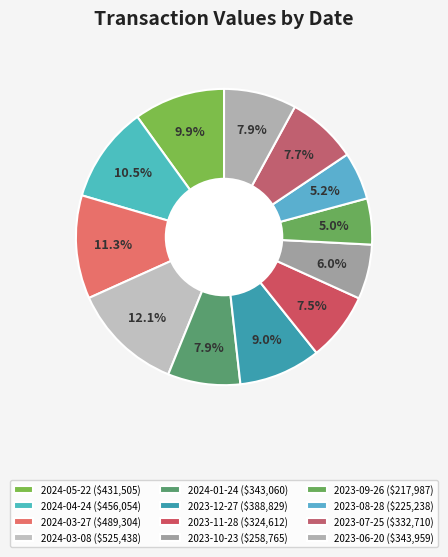

To the nearest percent, what is the difference between the 2024-04-24 and 2023-09-26 slice percentages?

5%